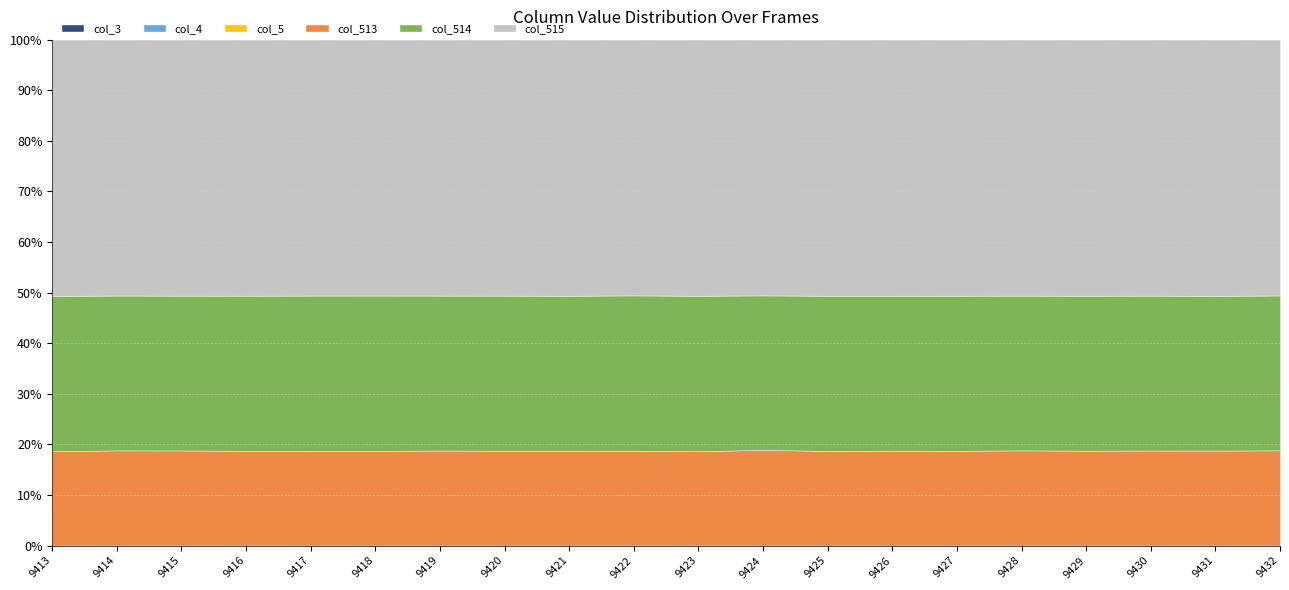

True or false: col_515 and col_514 intersect in this chart.

False